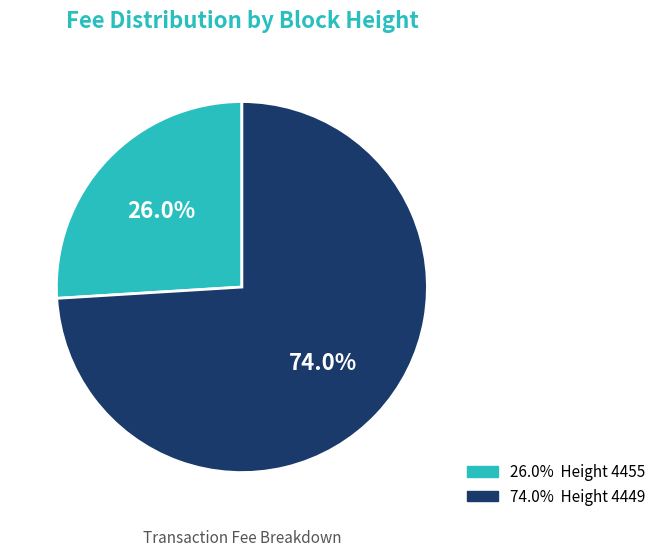

What is the smallest slice in the pie chart?

26.0% Height 4455